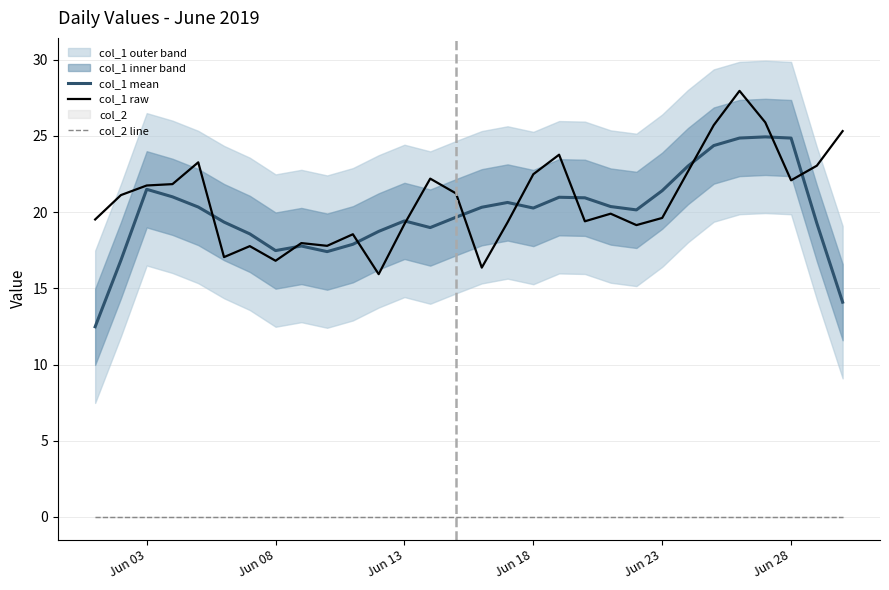

True or false: col_1 raw and col_2 line intersect in this chart.

False